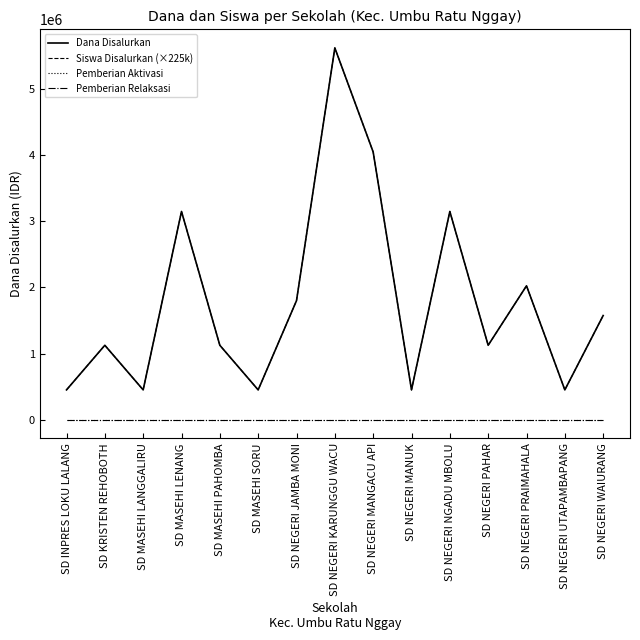

Is this an area chart (filled region under the line)?

No